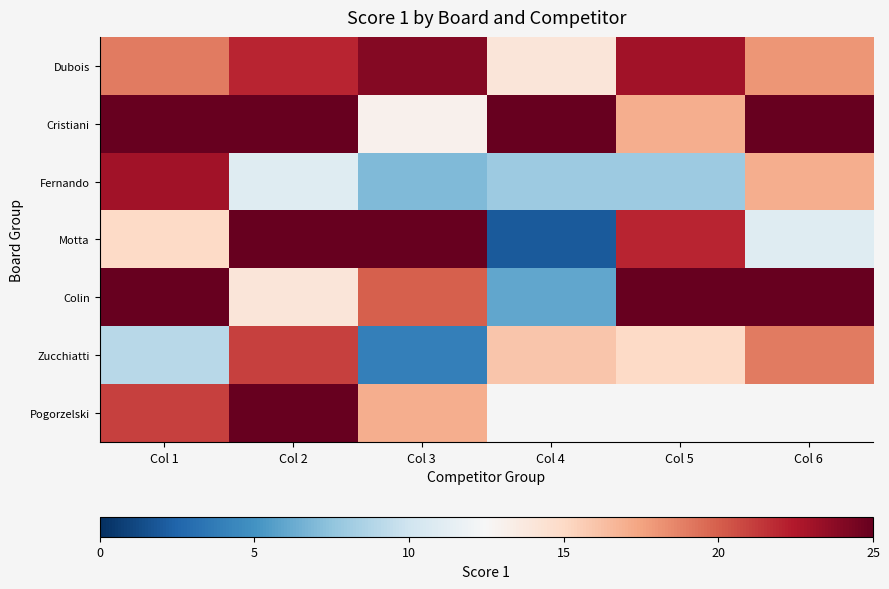

How many values in the Zucchiatti series are below 16?

3